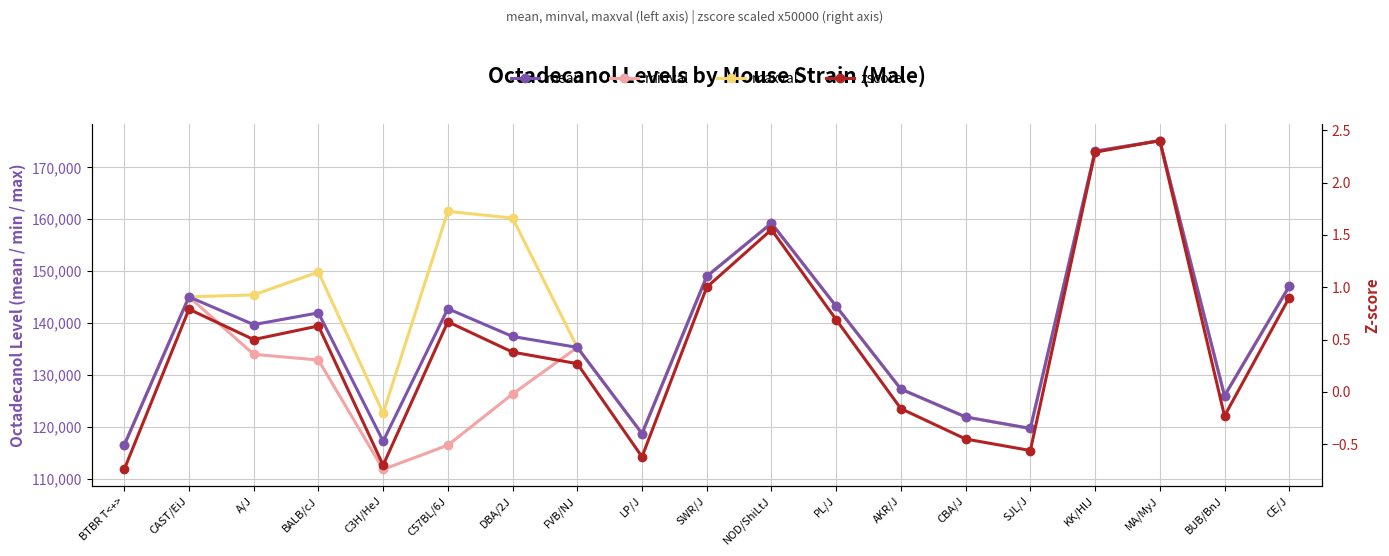

At which label does mean reach its minimum?

BTBR T<+>